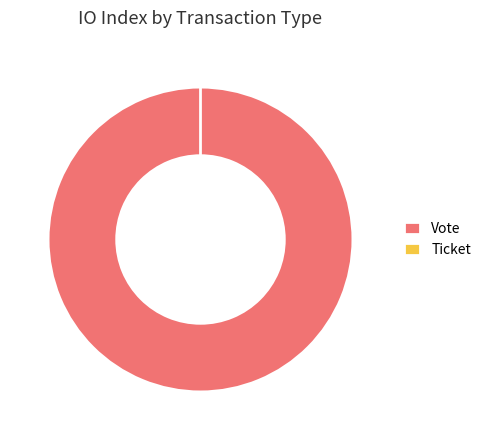

Which category accounts for the majority?

Vote